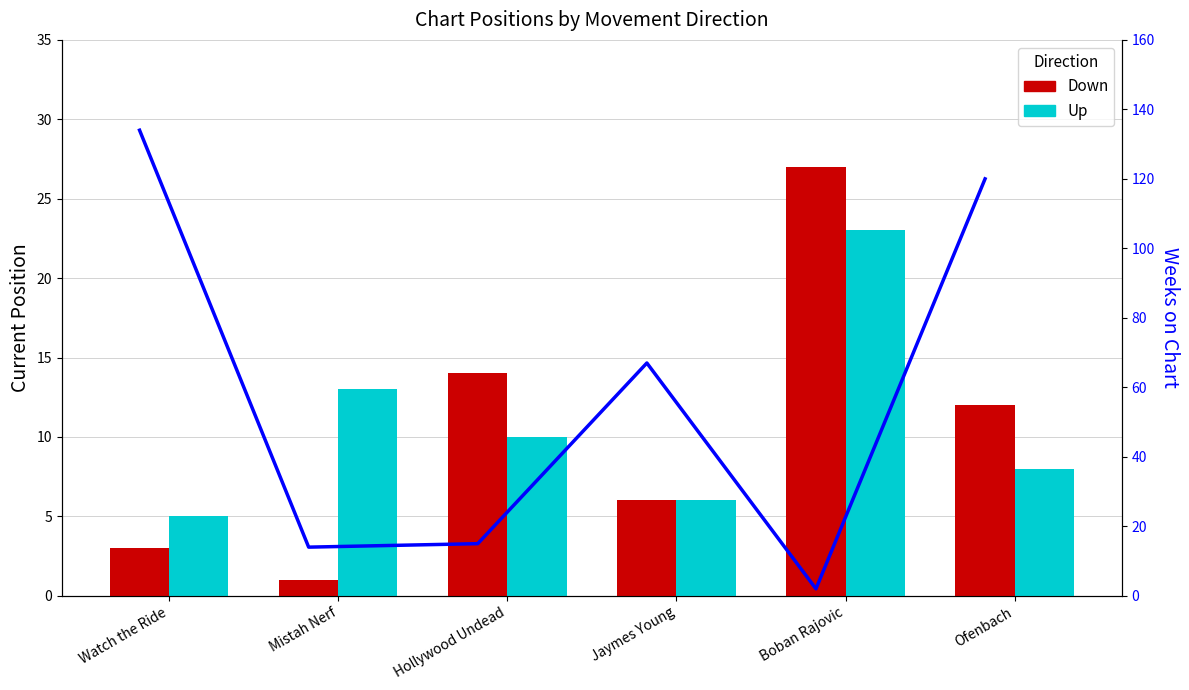

Reading left to right, what are all the values shown in this chart?

Down: 3	1	14	6	27	12
Up: 5	13	10	6	23	8
Weeks (Down): 134	14	15	67	2	120